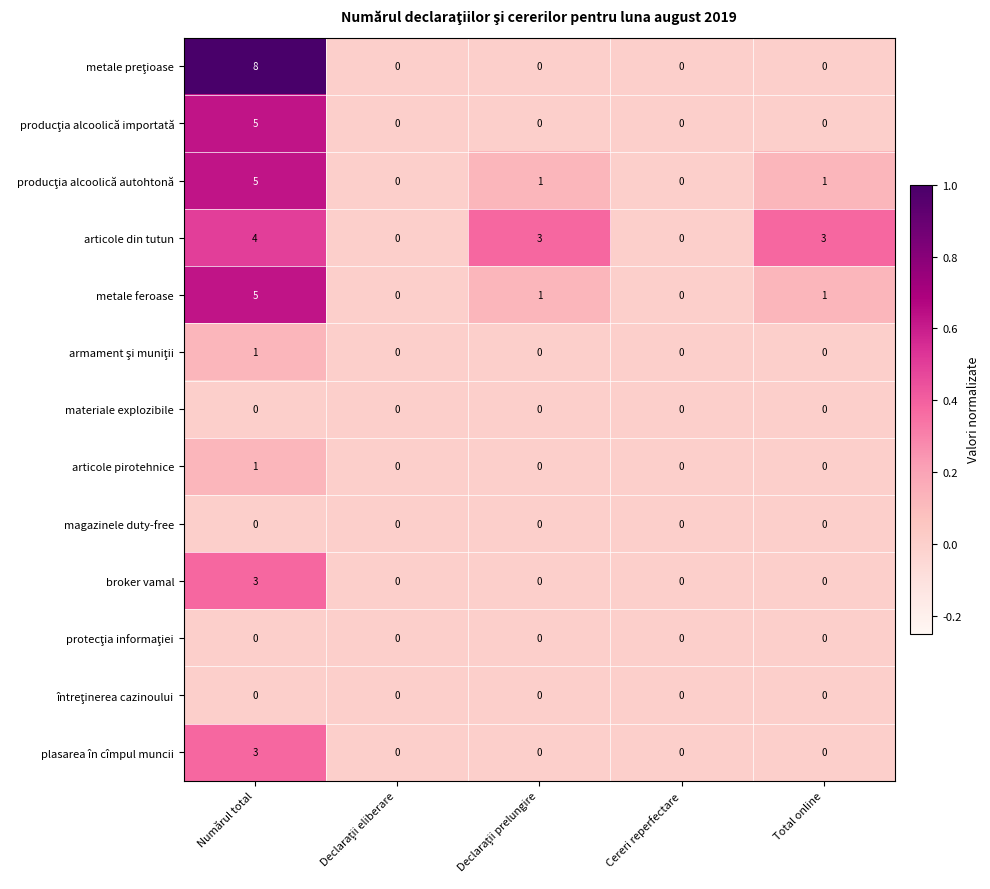

Count the number of categories in the chart.

5